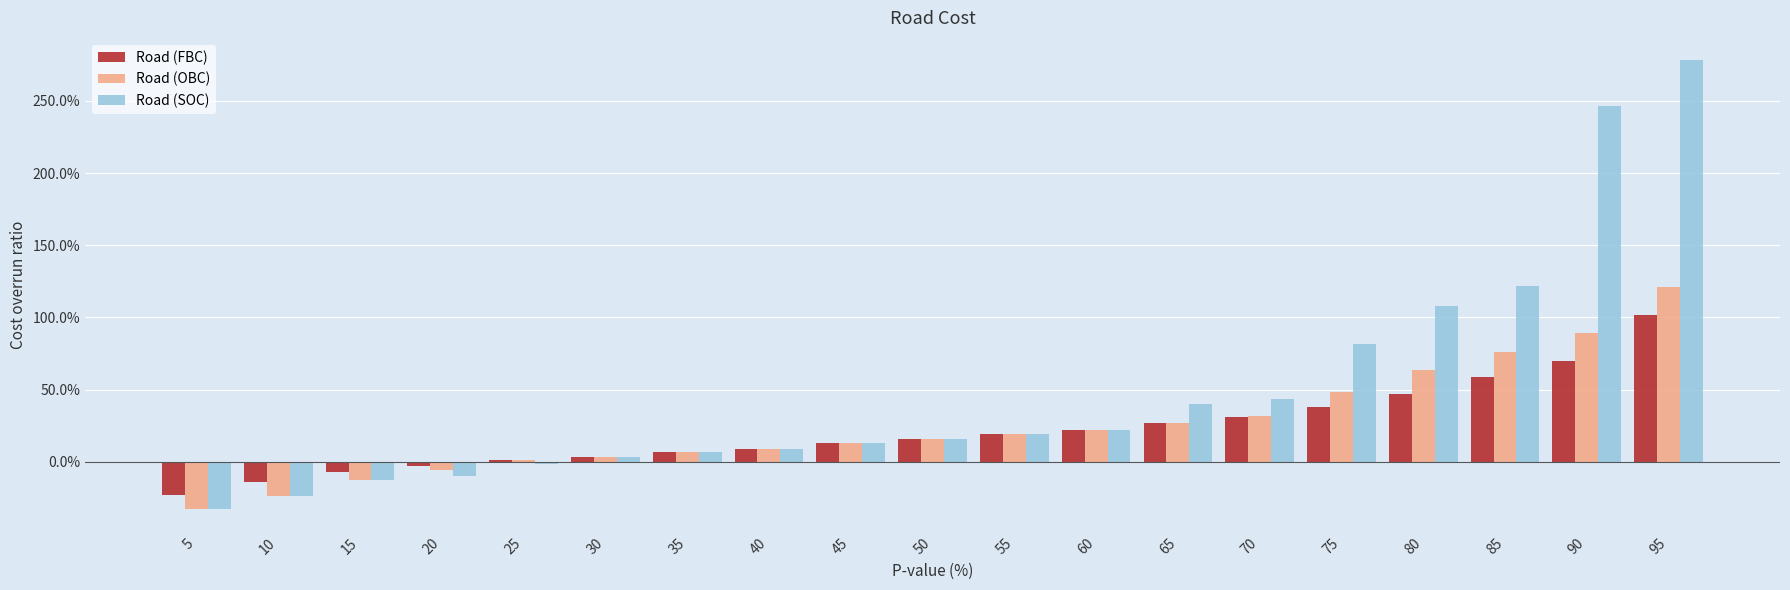

What are all the series names shown in the legend?

Road (FBC), Road (OBC), Road (SOC)